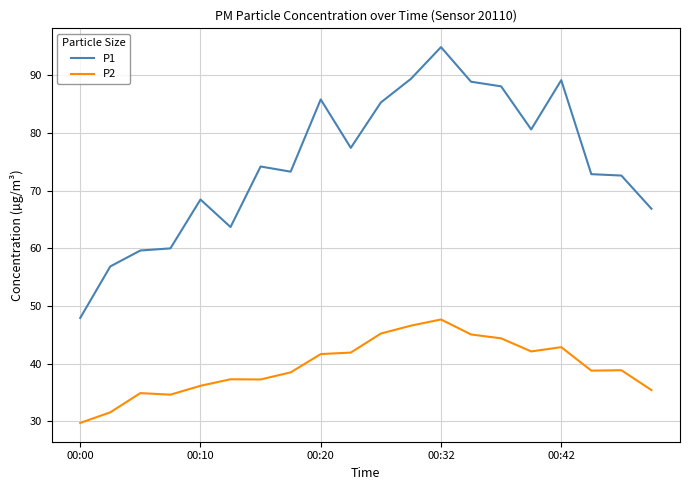

Which series has the largest total across all categories?

P1